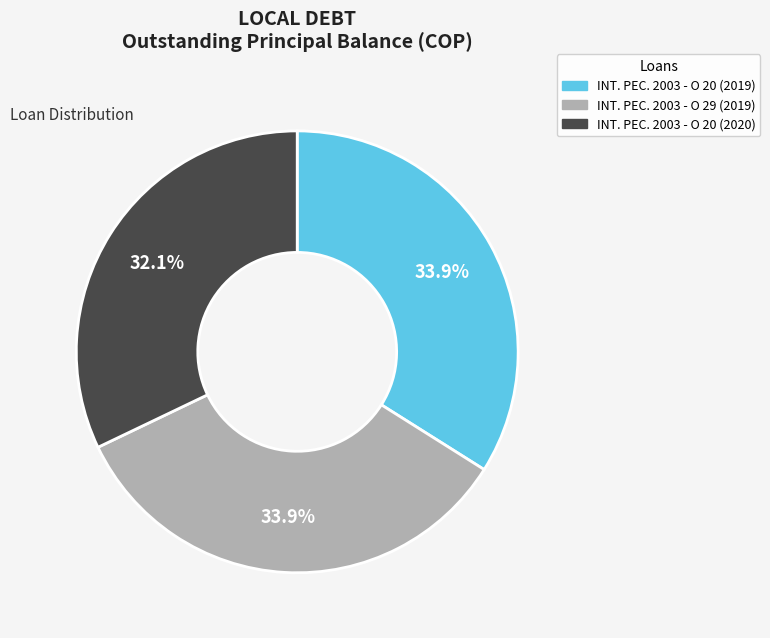

Which category has the smallest portion of the pie?

INT. PEC. 2003 - O 20 (2020)